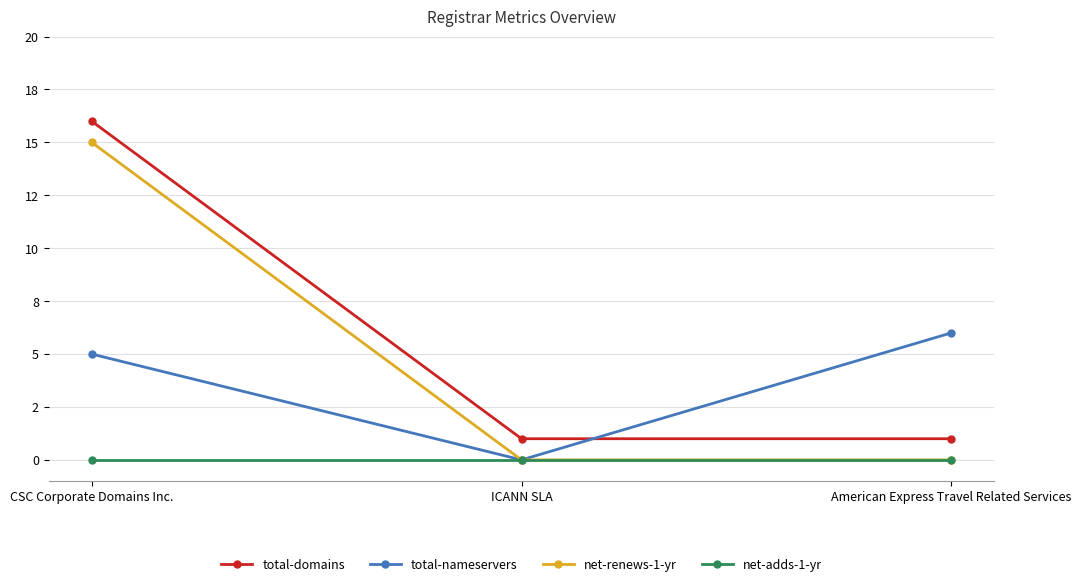

What is the sum of the total-nameservers values at ICANN SLA and CSC Corporate Domains Inc.?

5